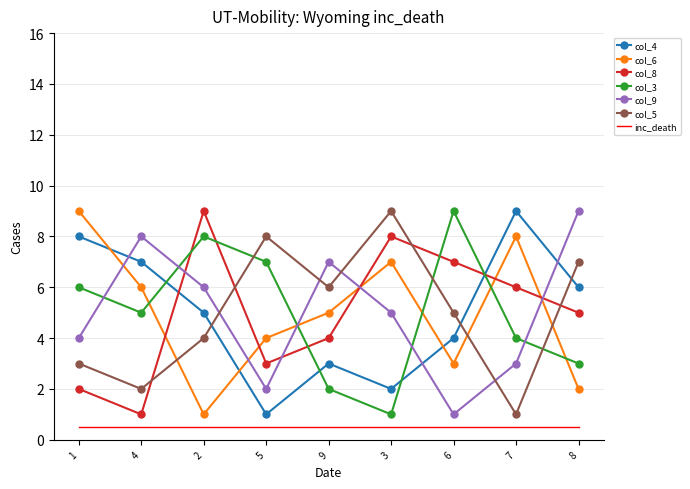

Where is col_5 nearest to the value 5?

6